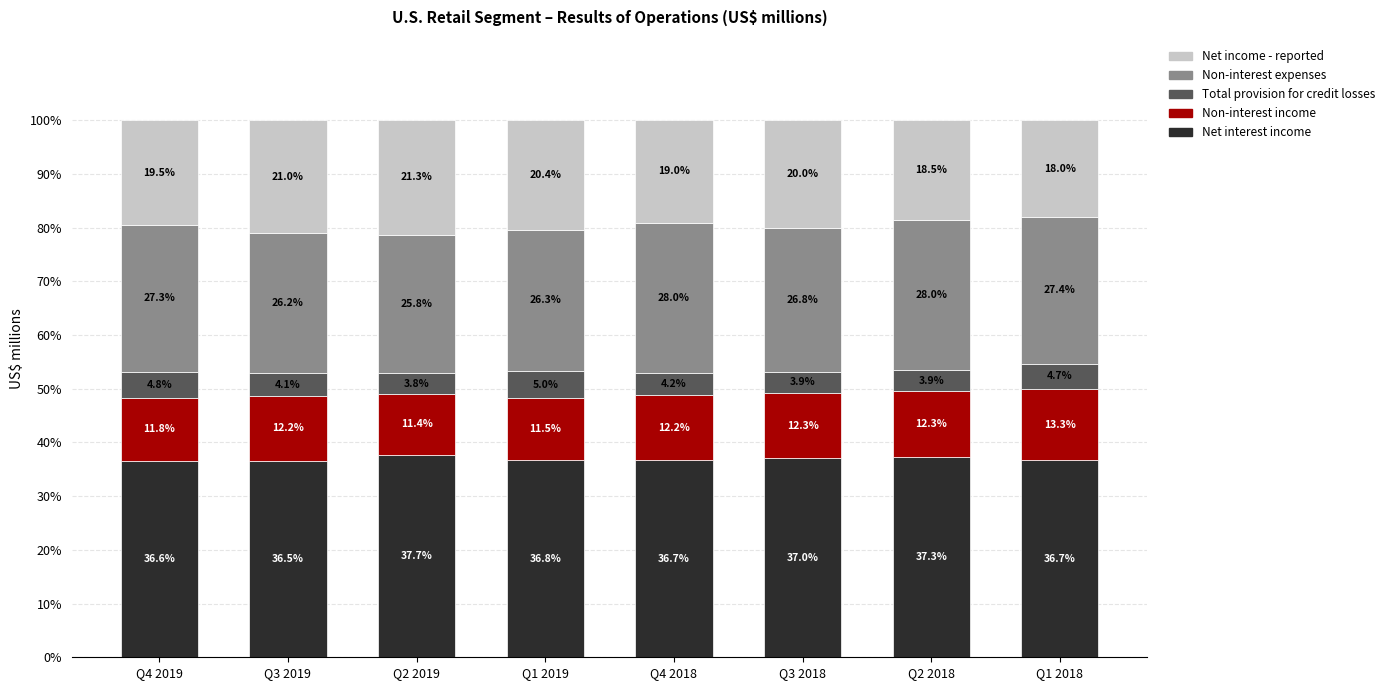

How many bars are there in total?

8